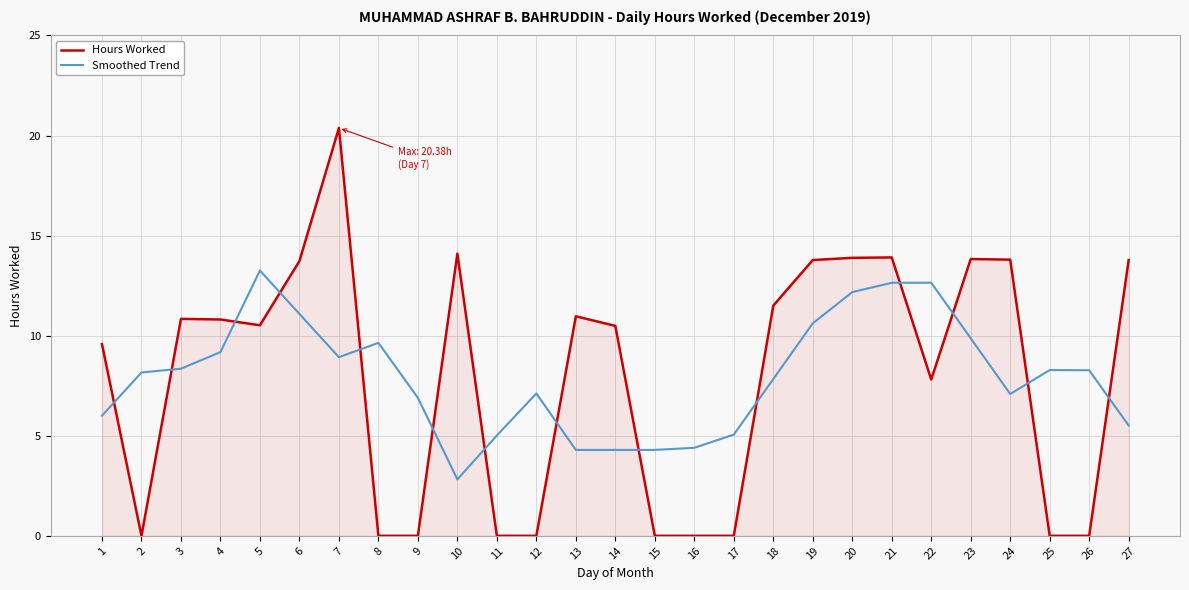

The Smoothed Trend series shows 7.1 at 13. True or false?

False